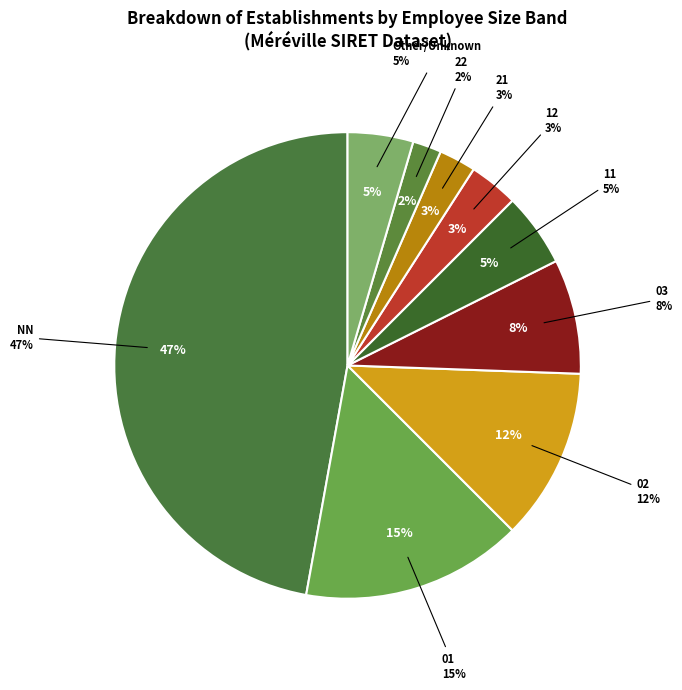

How many segments does this pie chart have?

9